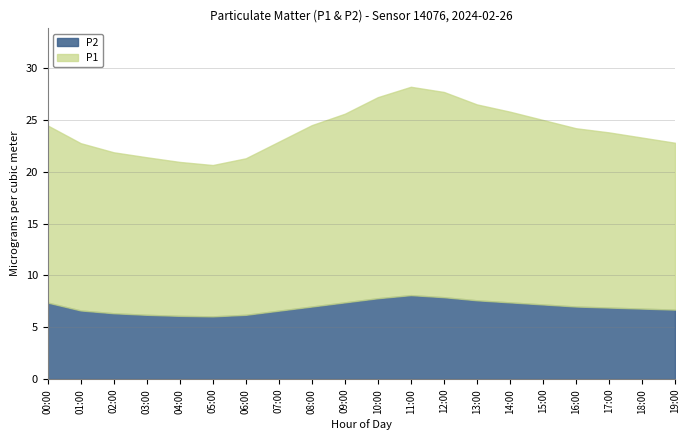

Where is P2 nearest to the value 7?

08:00